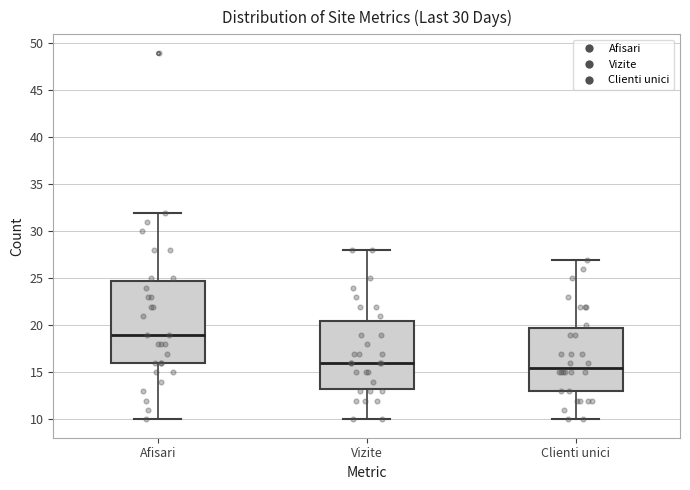

Which box has the highest median line?

Afisari